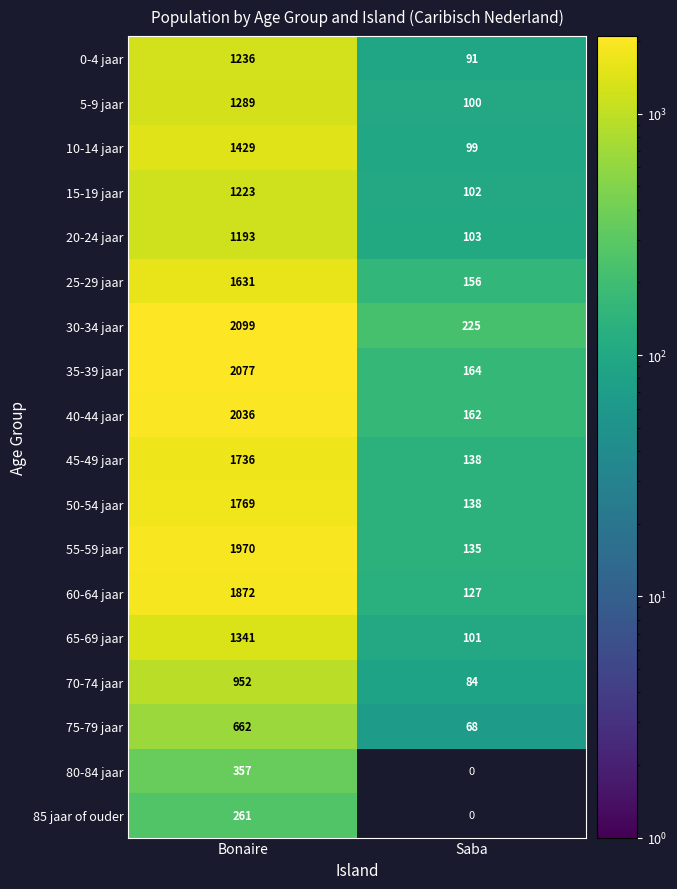

What is the sum of the 70-74 jaar values at Bonaire and Saba?

1036